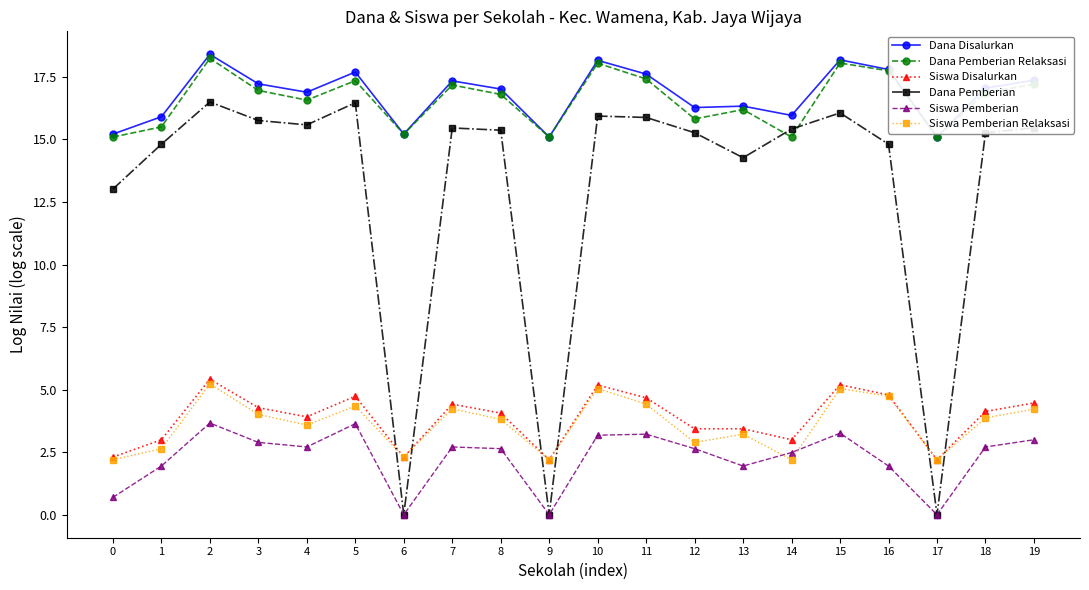

The Siswa Pemberian Relaksasi series shows 2.2 at 14. True or false?

True